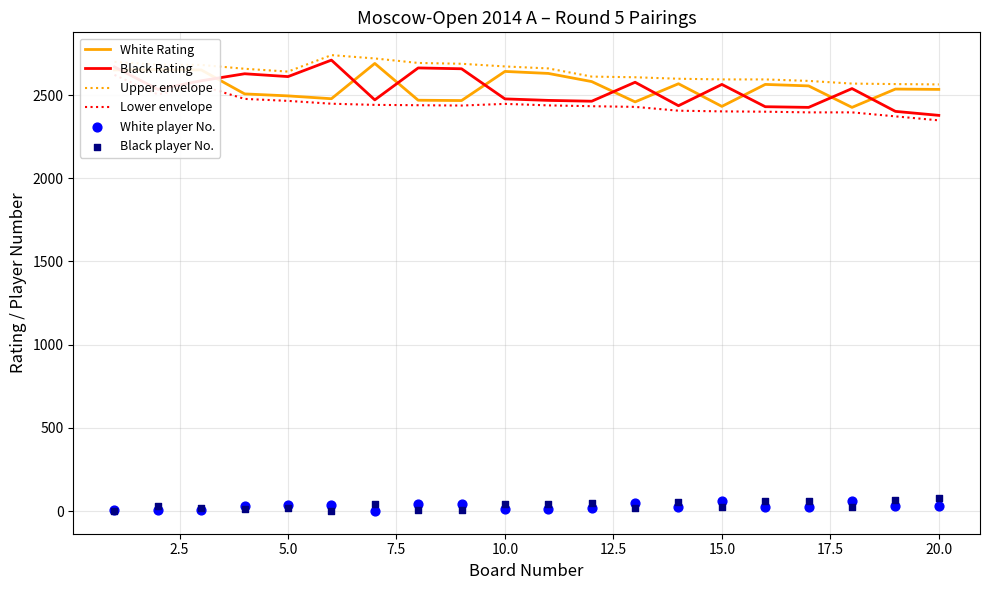

Which series reaches the maximum Y coordinate?

Upper envelope